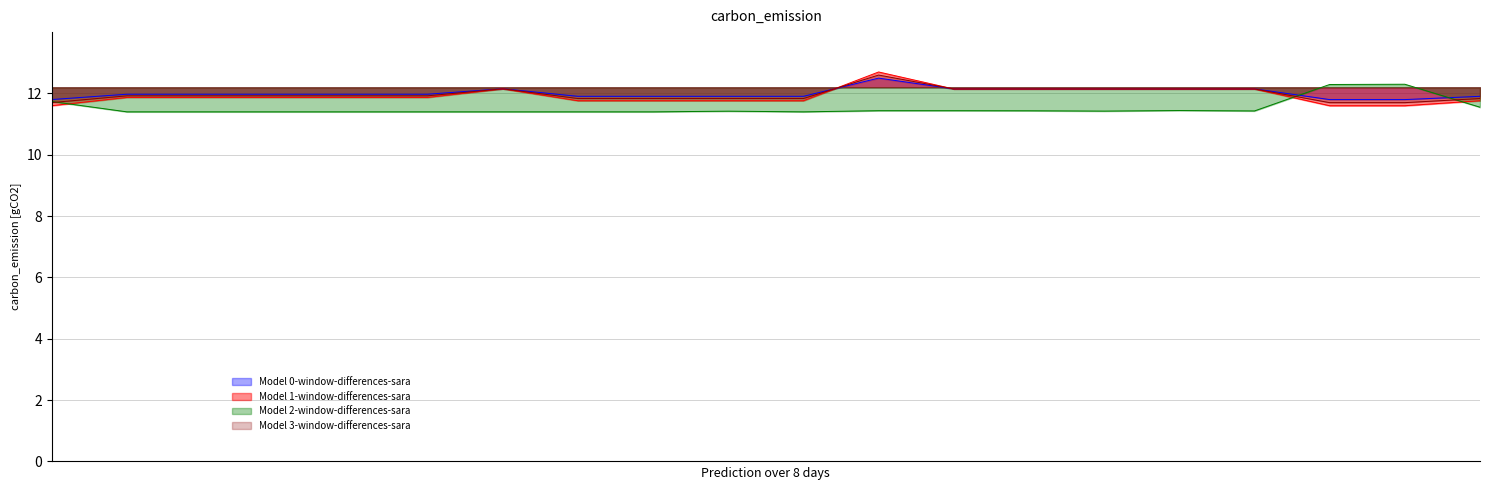

What is the maximum value shown in the chart?

12.7